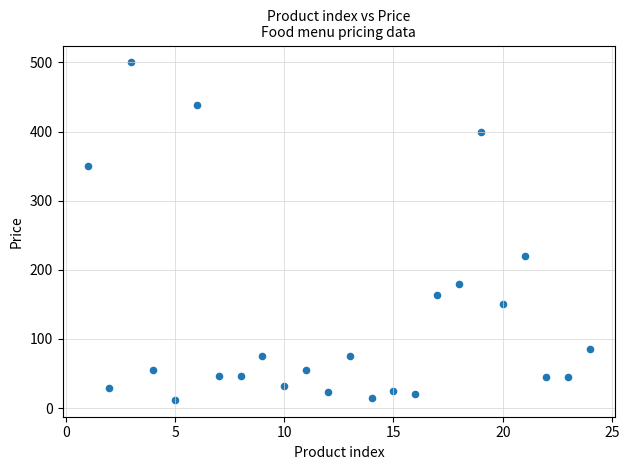

What is the range of Y values (max minus min)?

488.0